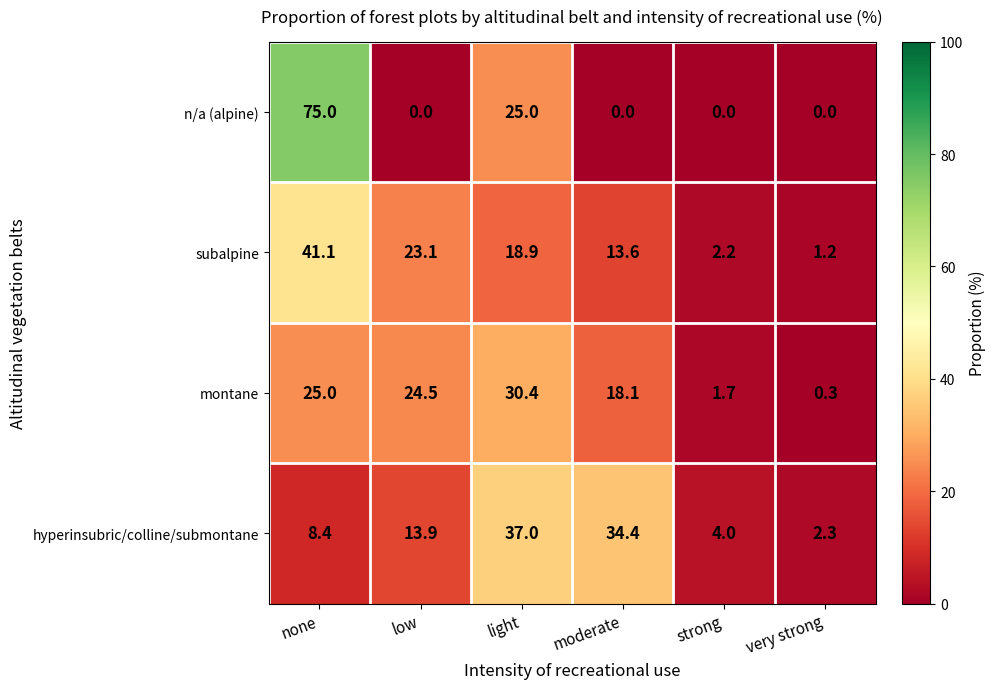

Which series has the largest total across all categories?

subalpine